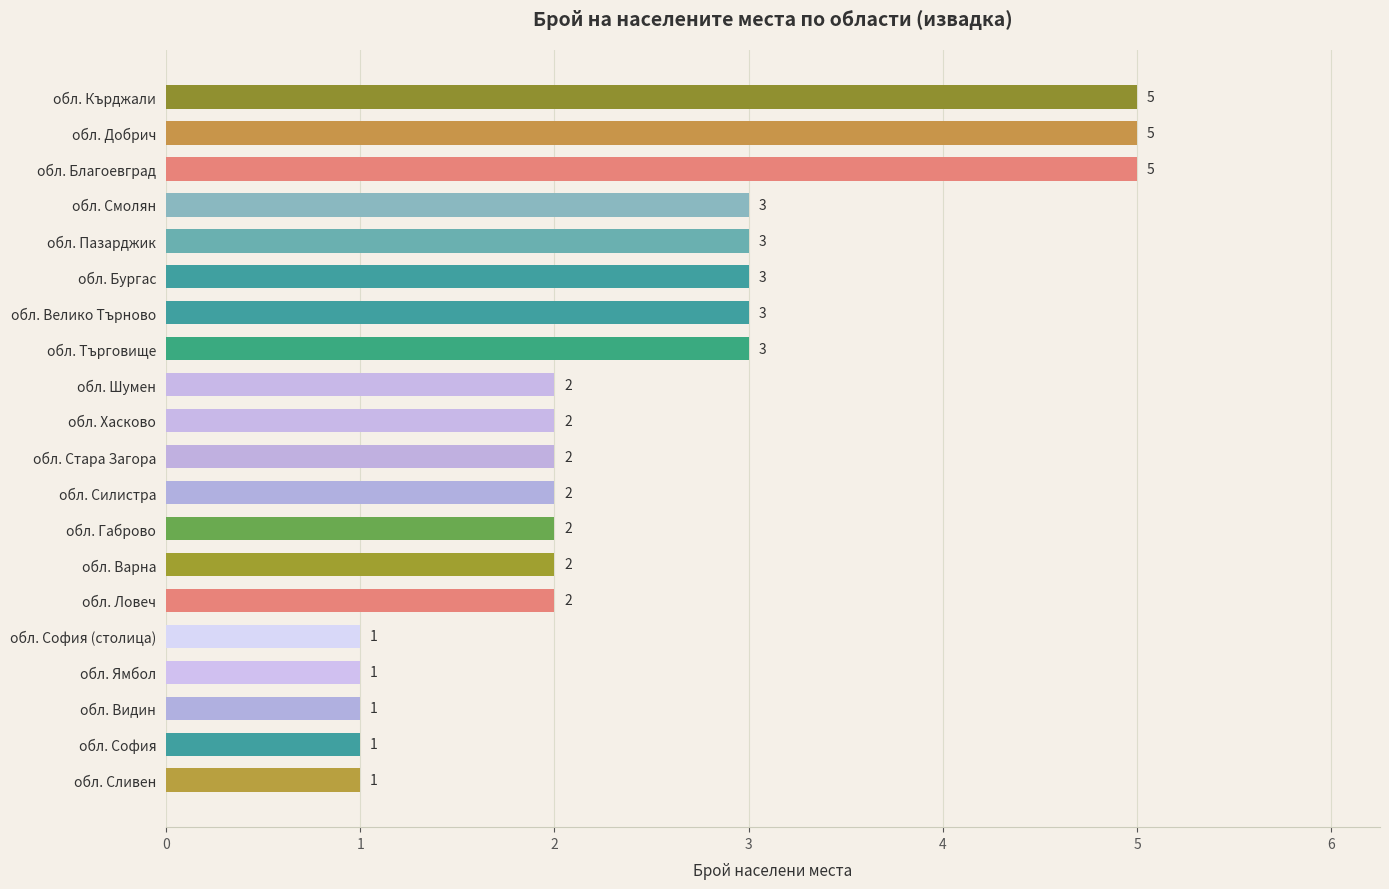

How many distinct data groups are displayed?

1